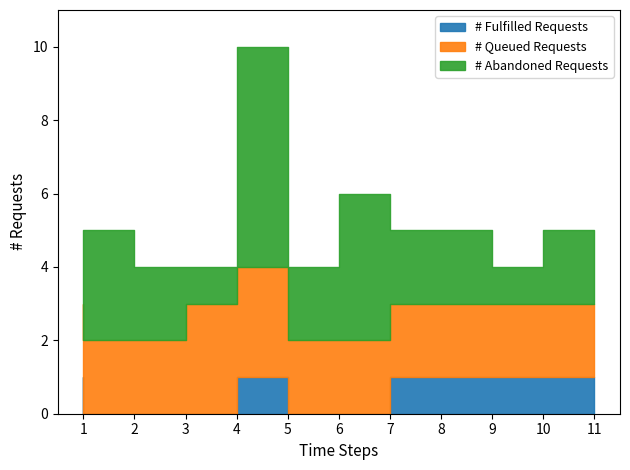

Between 3 and 11, which series saw the biggest shift?

# Fulfilled Requests